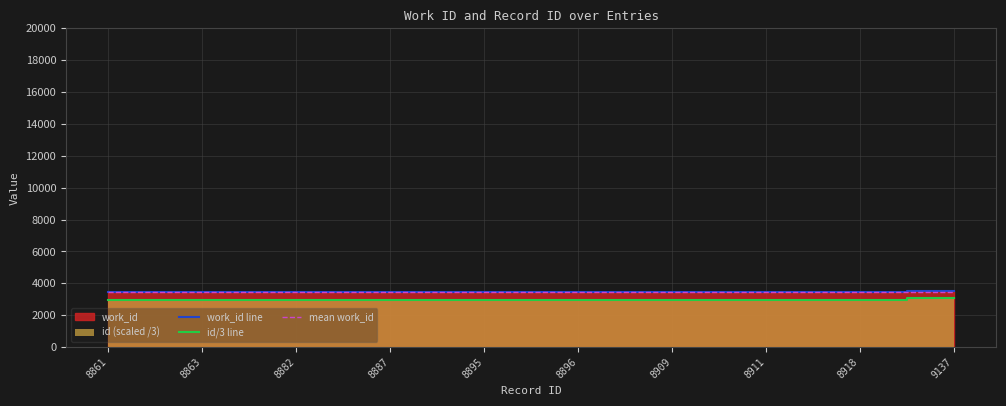

What is the maximum value for work_id line?

3543.0